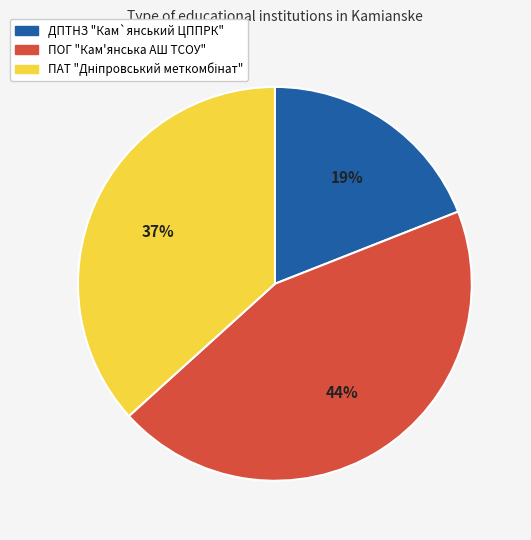

To the nearest percent, what is the difference between the largest and smallest slice percentages?

25%